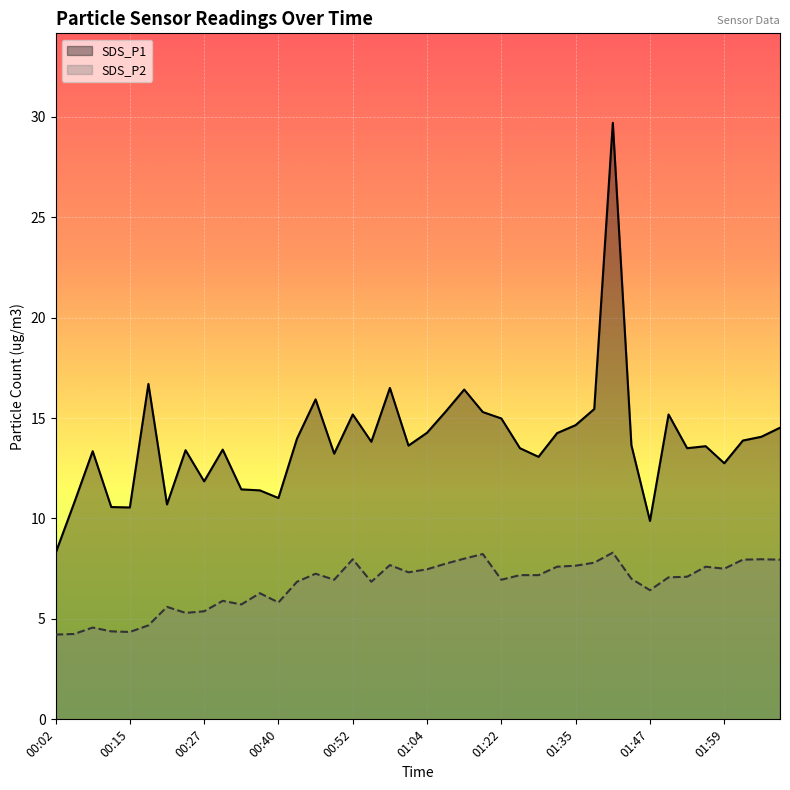

True or false: SDS_P2 and SDS_P1 cross at least once.

False